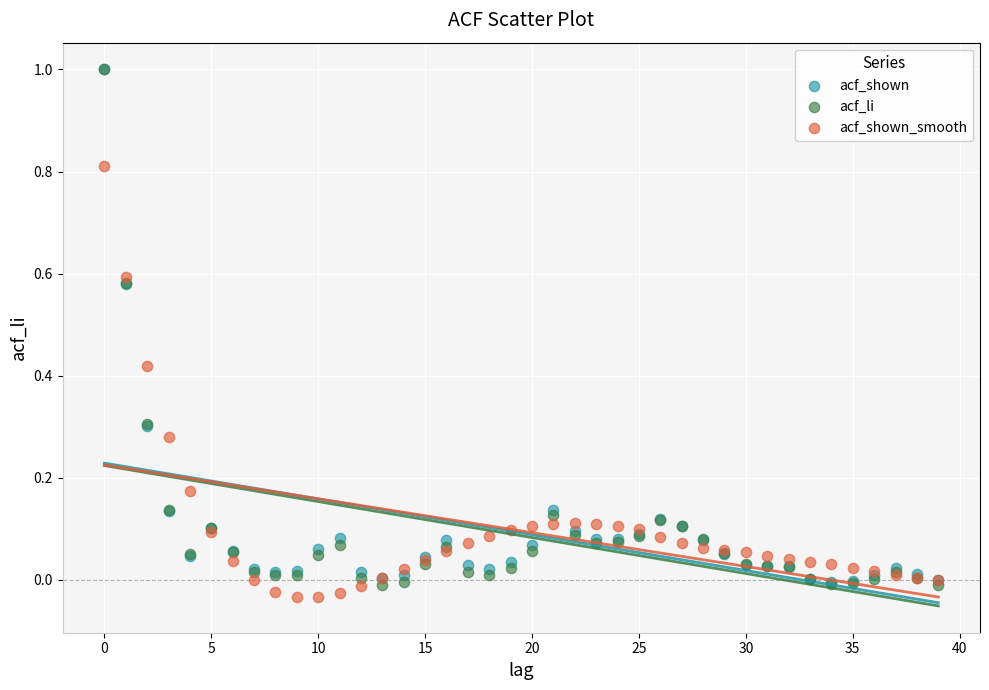

What are all the series names shown in the legend?

acf_shown, acf_li, acf_shown_smooth